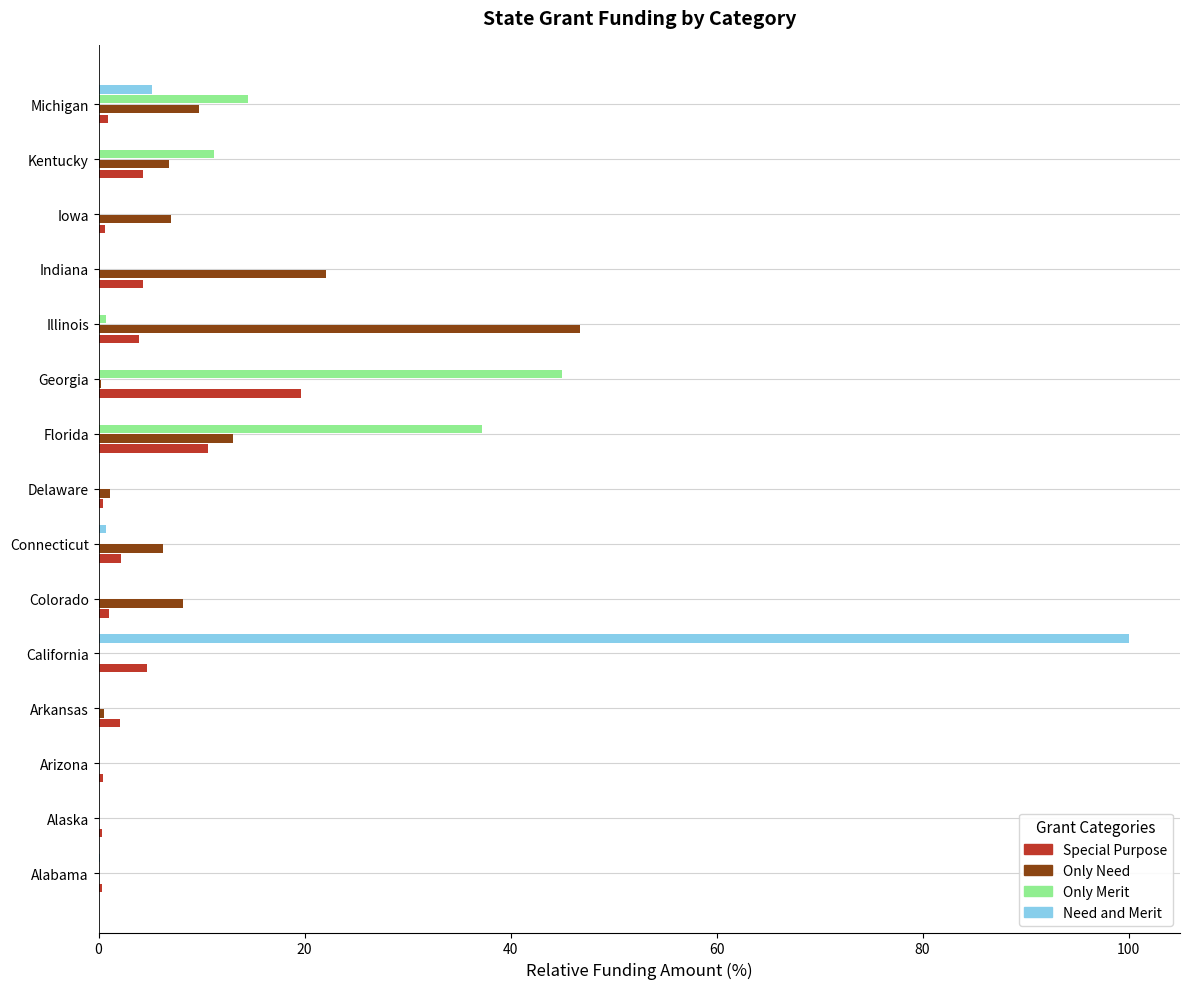

True or false: Need and Merit has a value of 56.7 at Illinois.

False